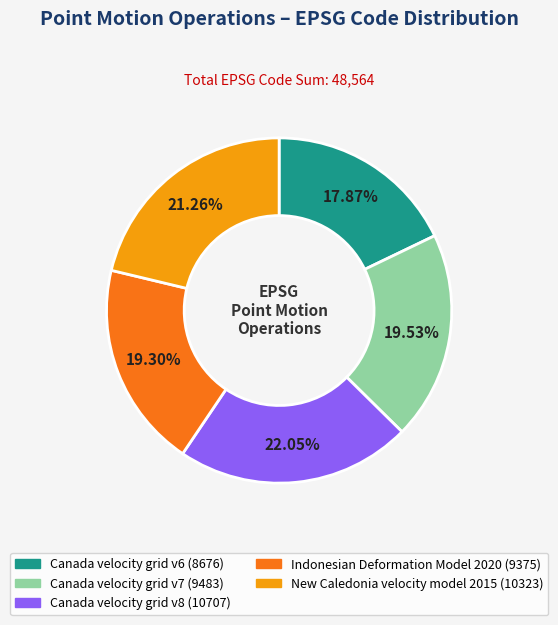

Does Canada velocity grid v7 account for over 50% of the chart?

No